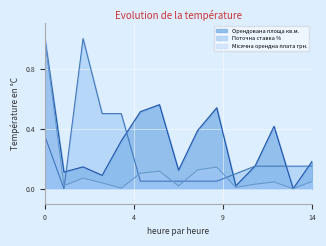

What is the difference between the maximum and minimum values in the Орендована площа кв.м. series?

1.0